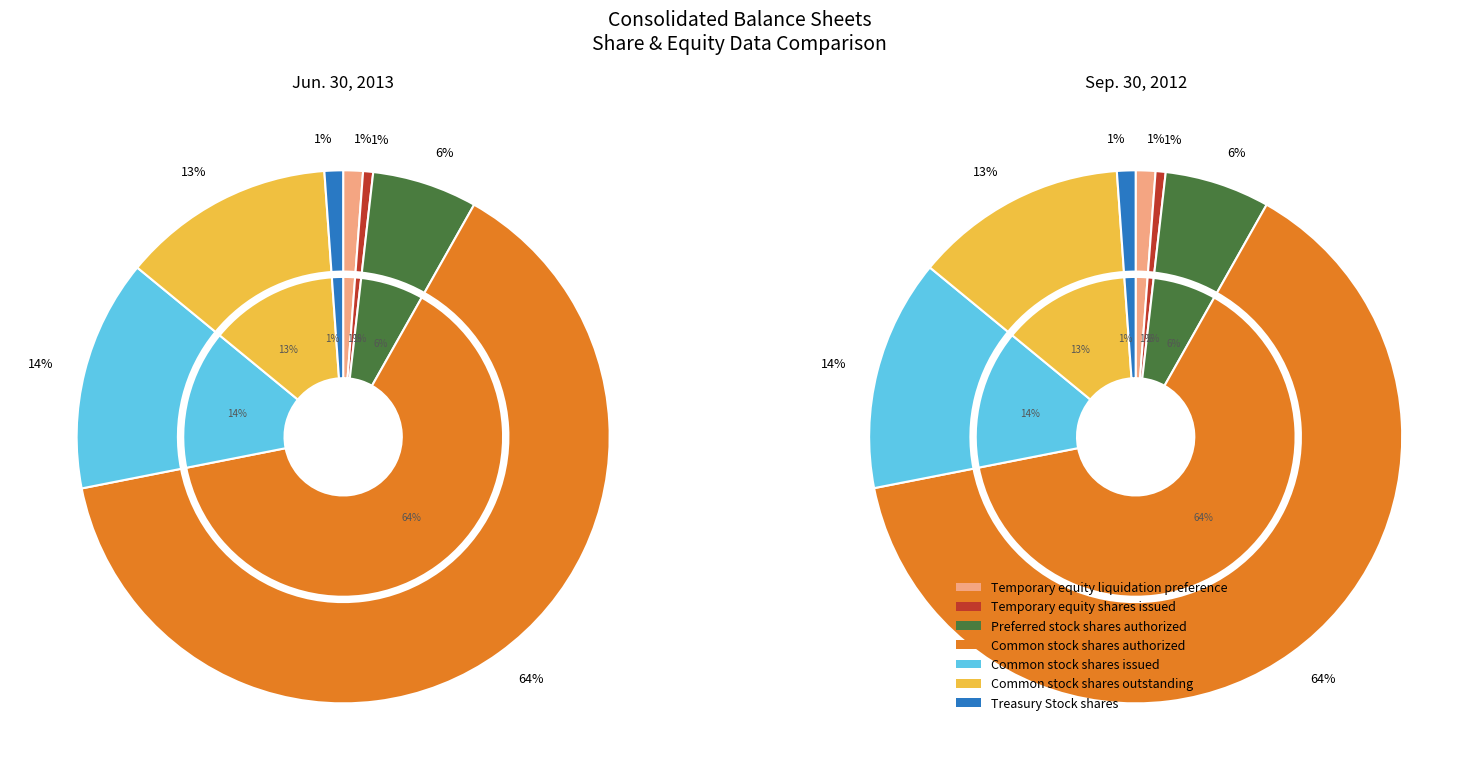

Which slice is the smallest?

Temporary equity shares issued